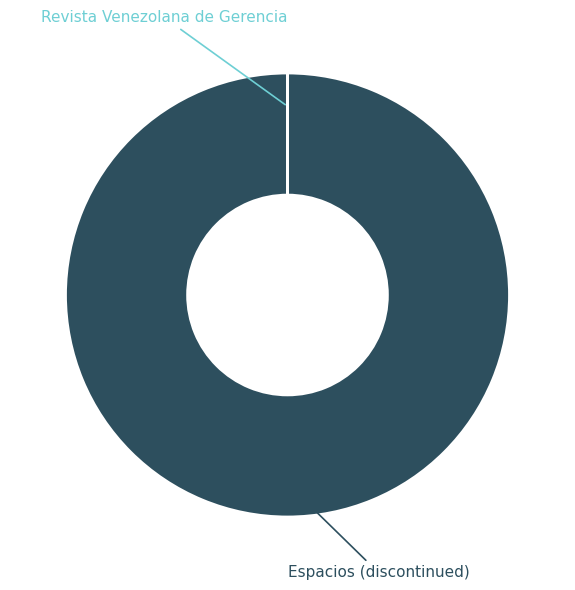

Is there any slice that represents more than half of the pie?

Yes